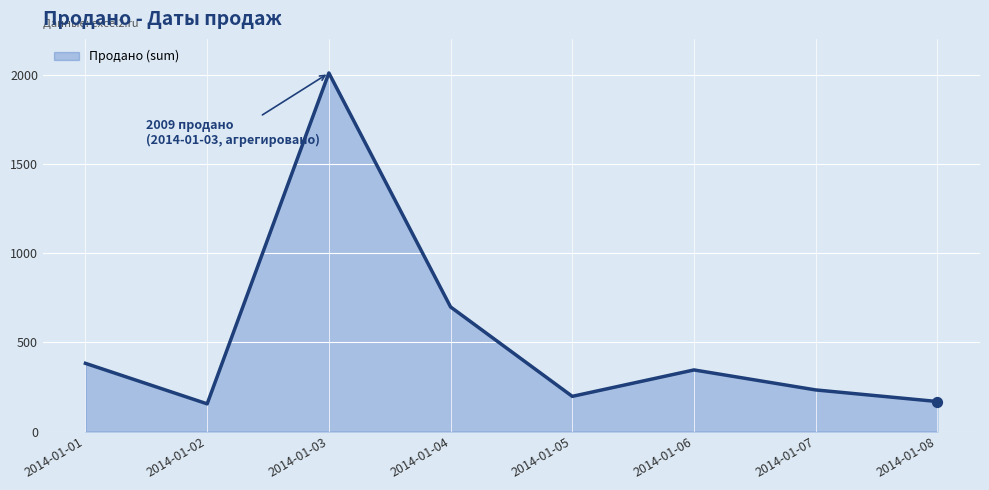

What is the change in value from 2014-01-03 to 2014-01-08?

-1841